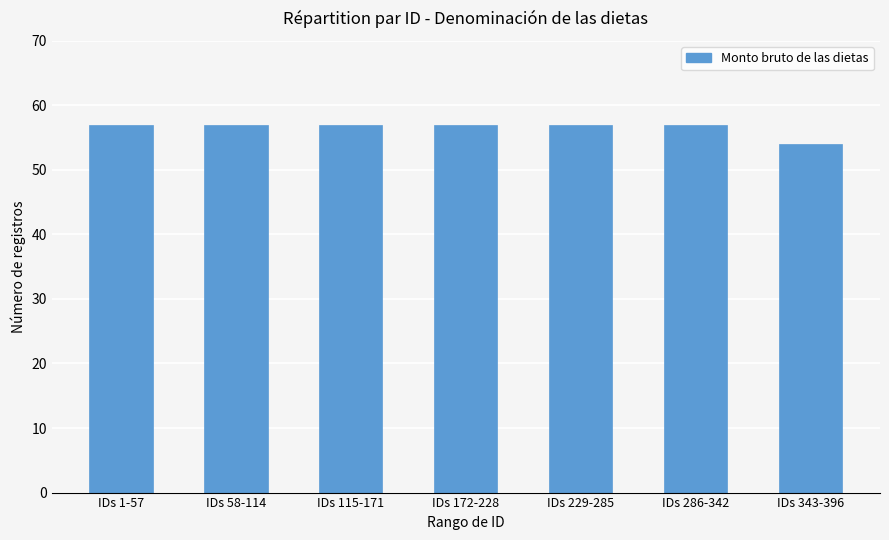

What is the difference between the values at IDs 343-396 and IDs 229-285?

3